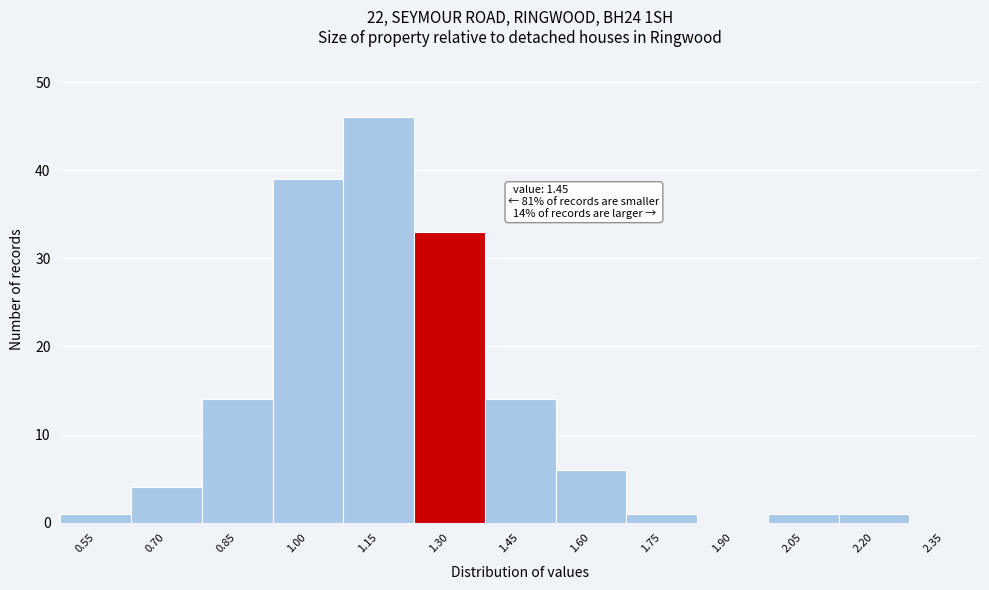

Reading left to right, extract all data points from this chart.

0.55=1	0.70=4	0.85=14	1.00=39	1.15=46	1.30=33	1.45=14	1.60=6	1.75=1	1.90=0	2.05=1	2.20=1	2.35=0